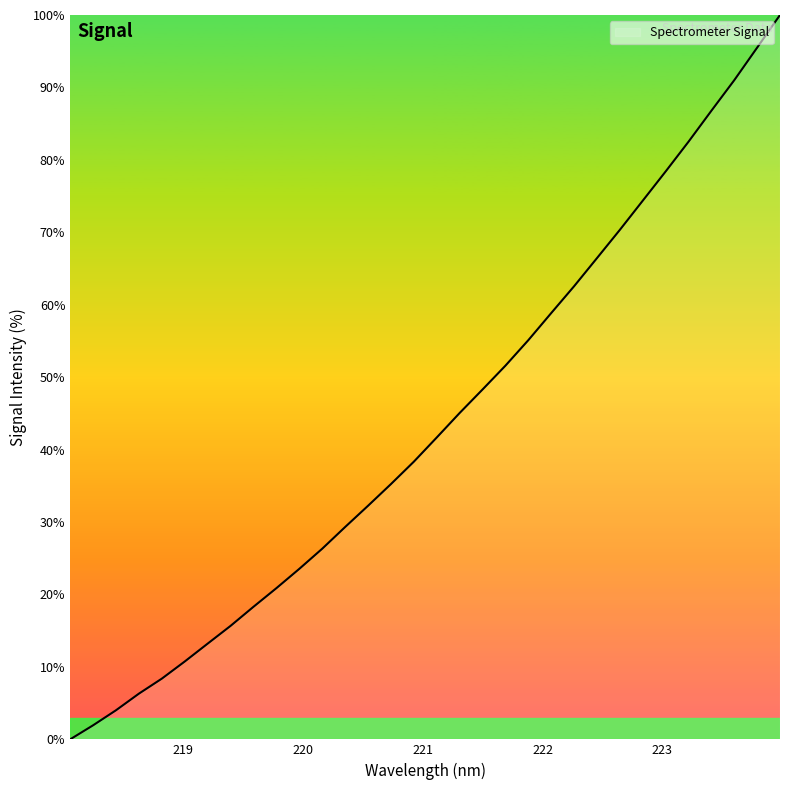

What is the difference between the maximum and minimum values?

100.0